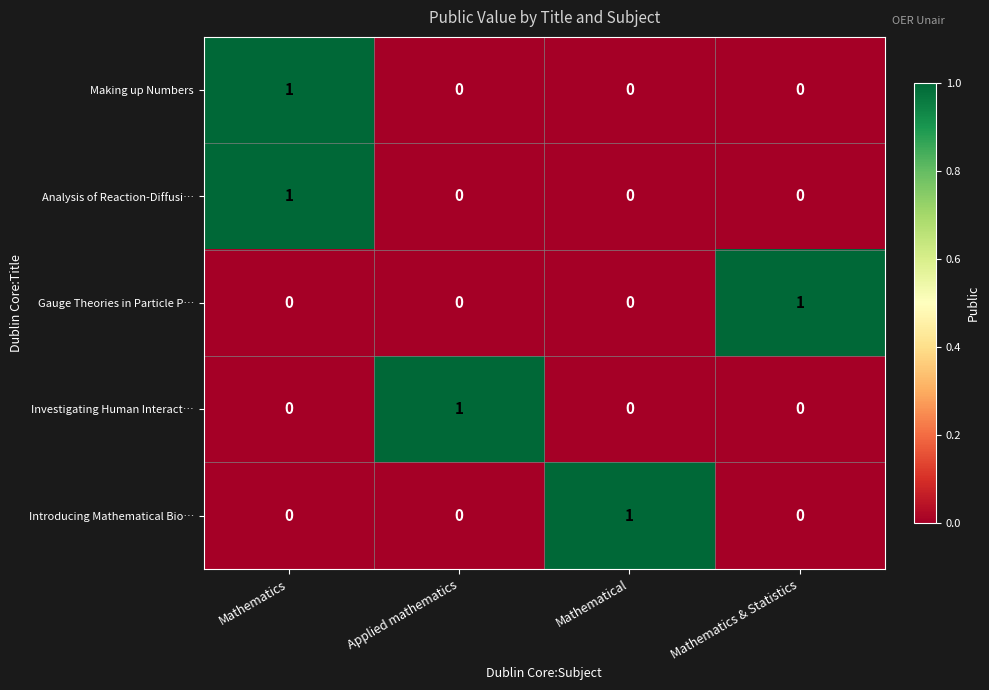

At which category is the sum across all series the highest?

Mathematics